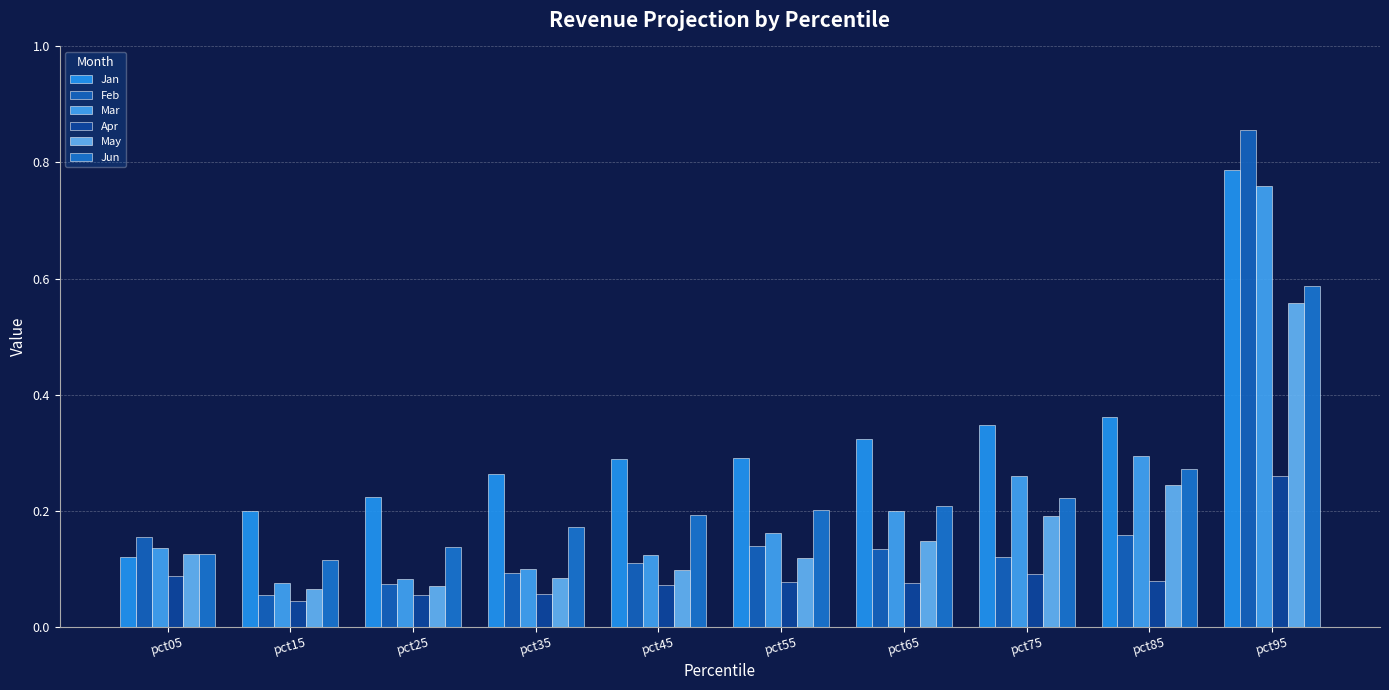

How many bars are there in total?

60